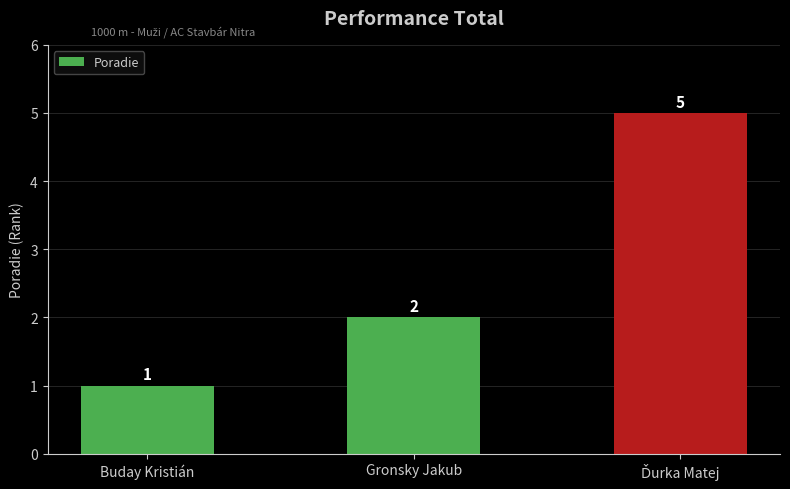

Reading right to left, list all the values displayed in this chart.

5	2	1